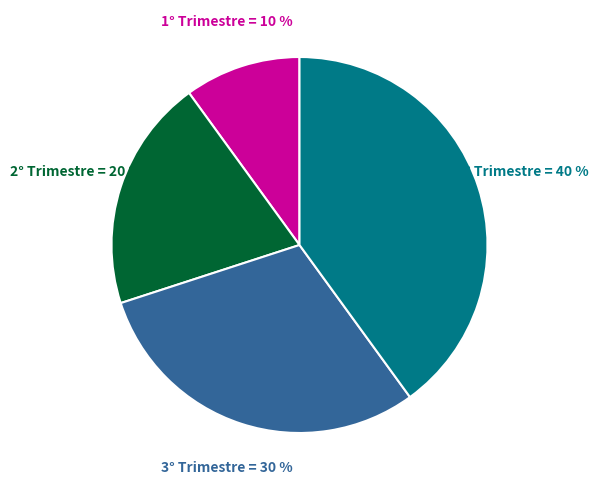

Does any single category account for the majority?

No